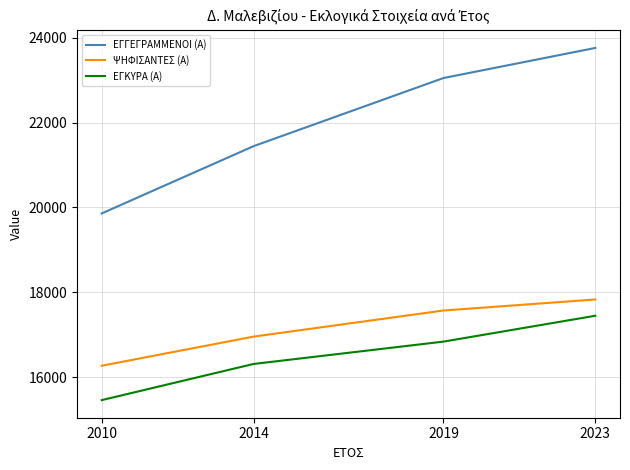

What are all the series names shown in the legend?

ΕΓΓΕΓΡΑΜΜΕΝΟΙ (Α), ΨΗΦΙΣΑΝΤΕΣ (Α), ΕΓΚΥΡΑ (Α)